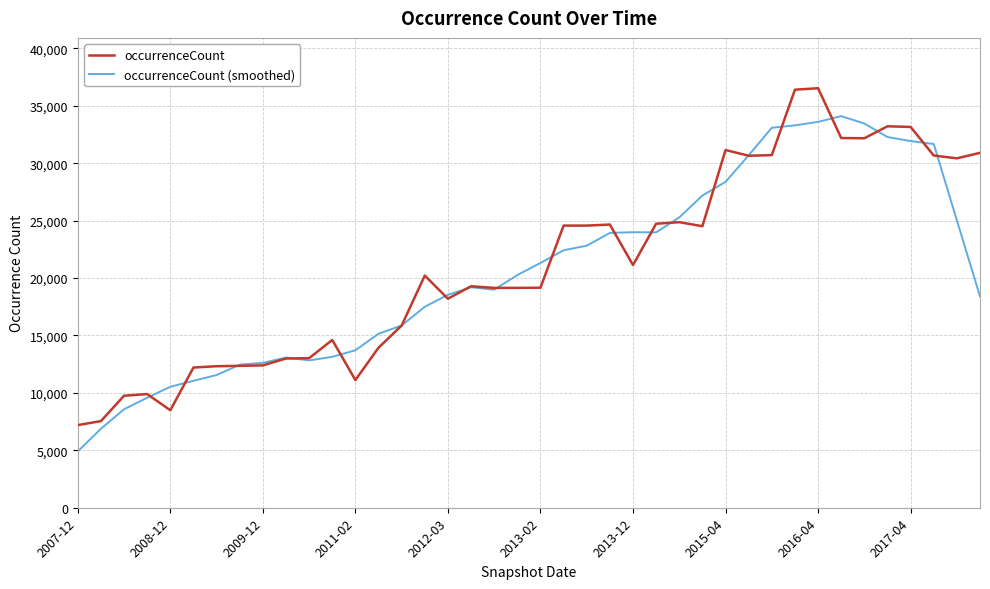

Rank the series by their maximum value, from lowest to highest.

occurrenceCount (smoothed), occurrenceCount